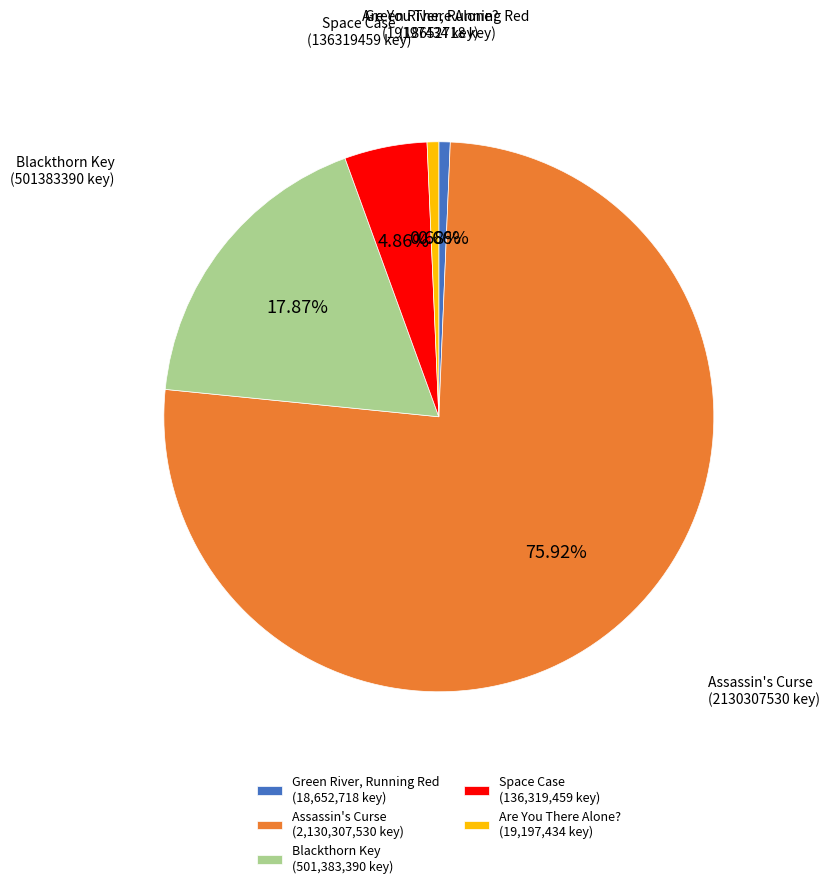

To the nearest percent, what percentage of the pie is Green River, Running Red?

1%